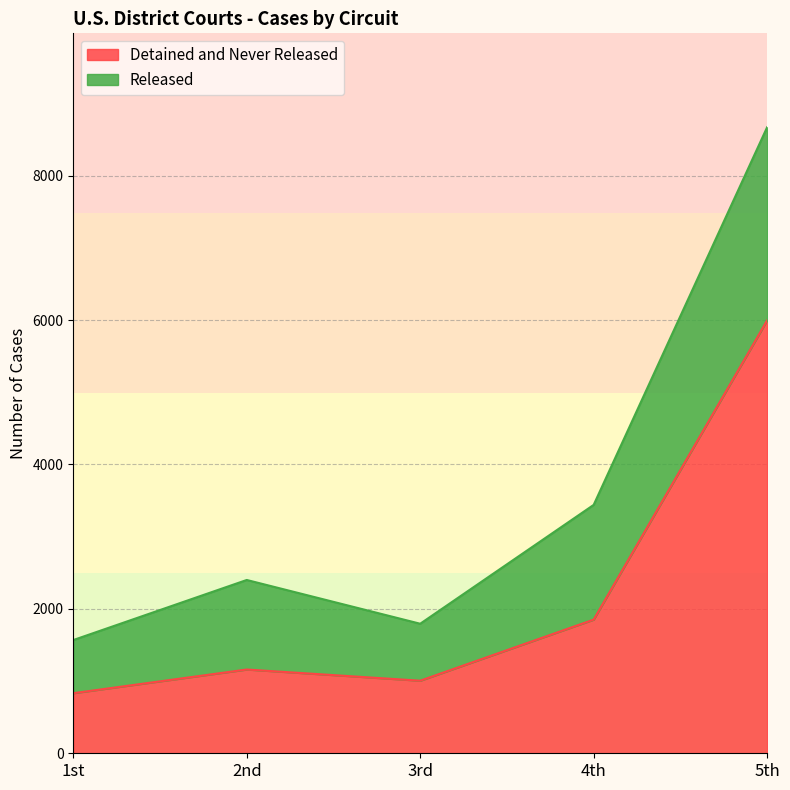

How many categories are shown in the chart?

5